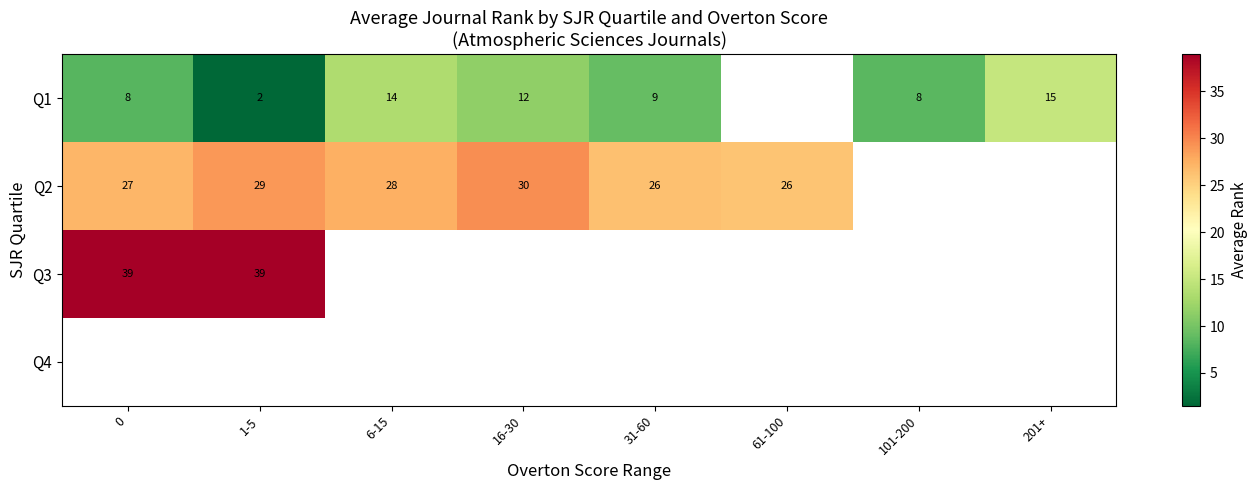

Is it true that Q1 equals 11.5 at 16-30?

True